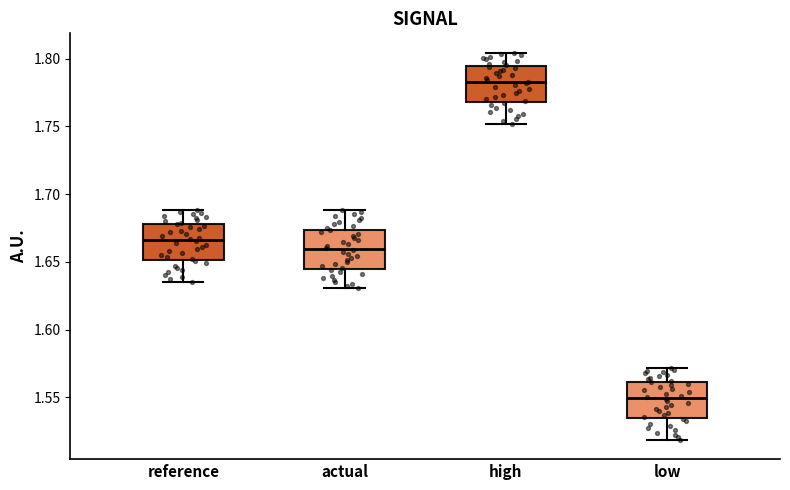

Which box's median line is the lowest?

low